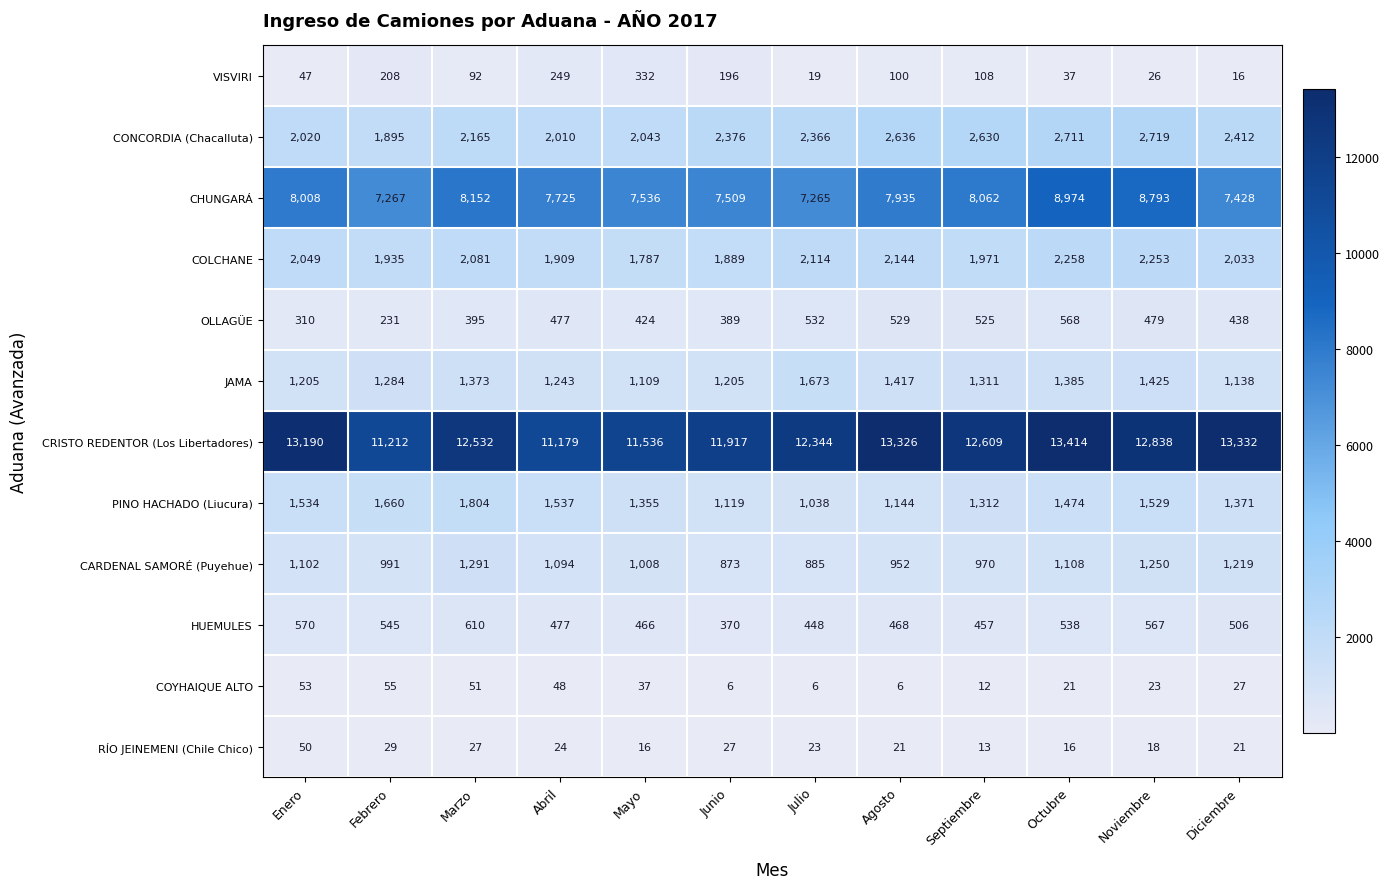

What is the difference between the maximum and minimum values in the RÍO JEINEMENI (Chile Chico) series?

37